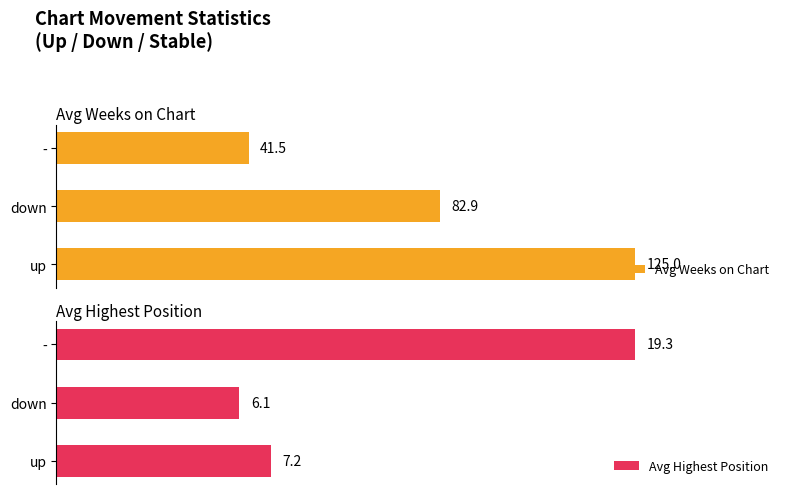

How many data points in Avg Highest Position are above 7?

2